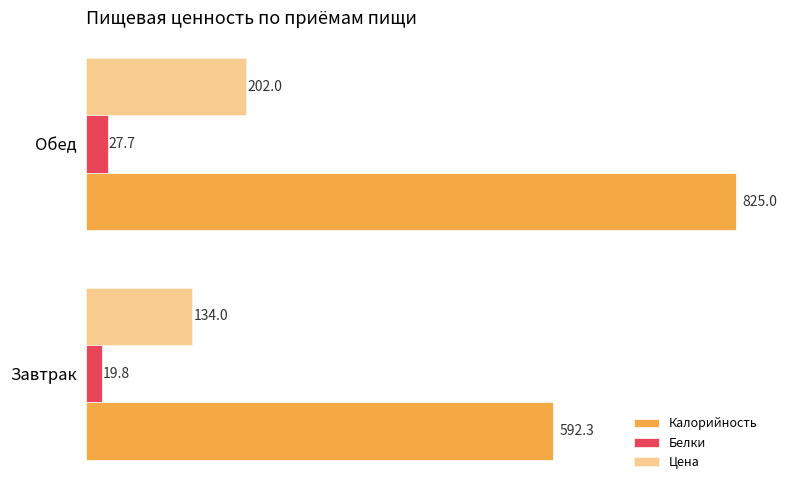

How many data points in Белки are above 27?

1